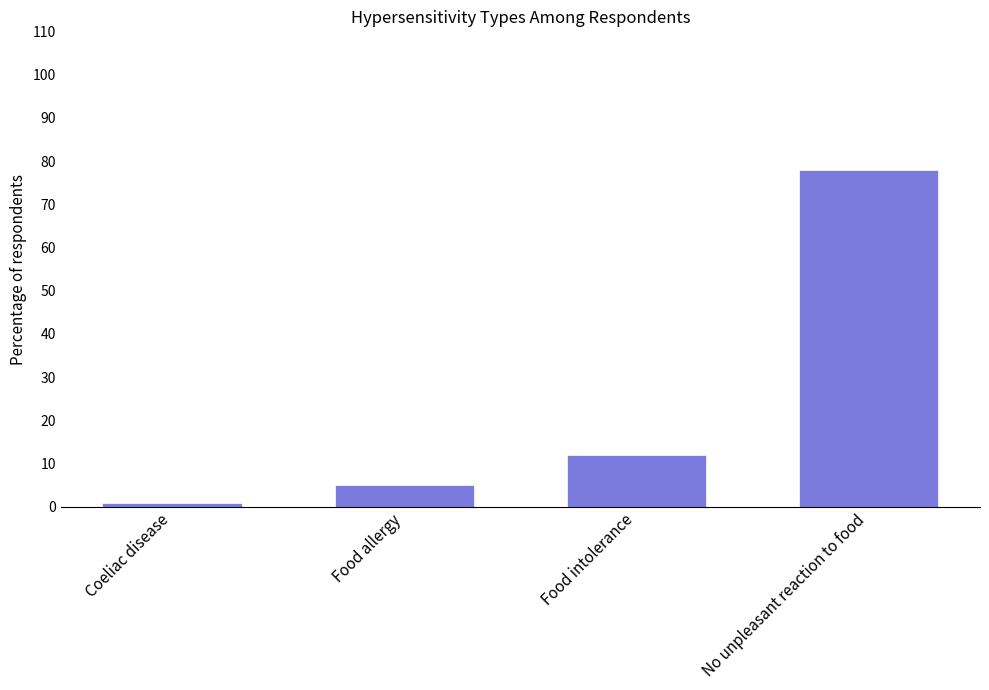

The chart shows a value of 5 at Food allergy. True or false?

True